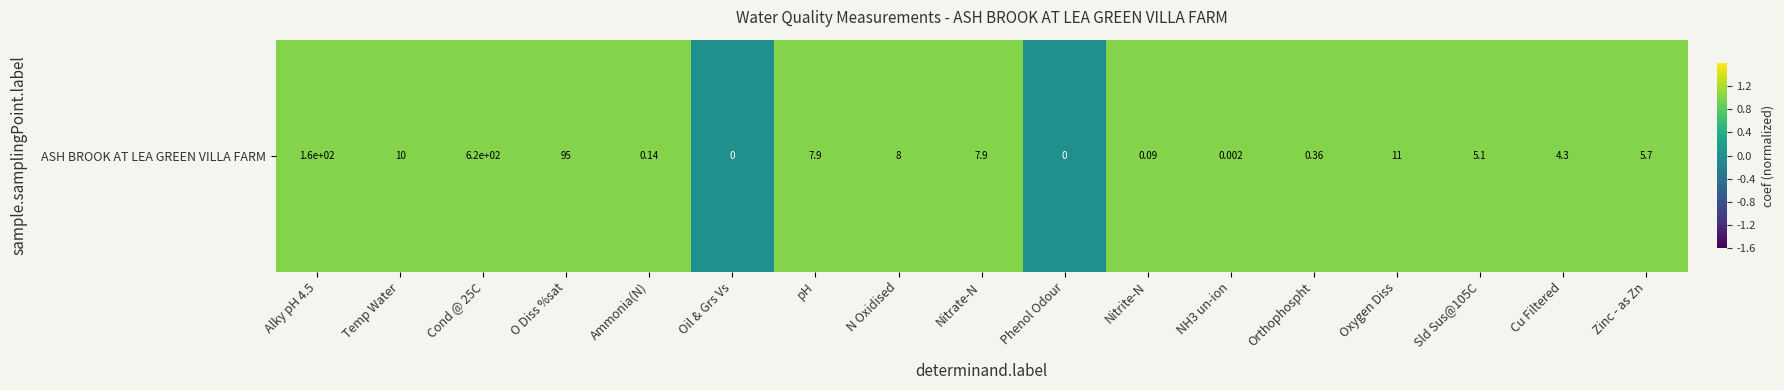

True or false: the data shows 0 at NH3 un-ion.

False